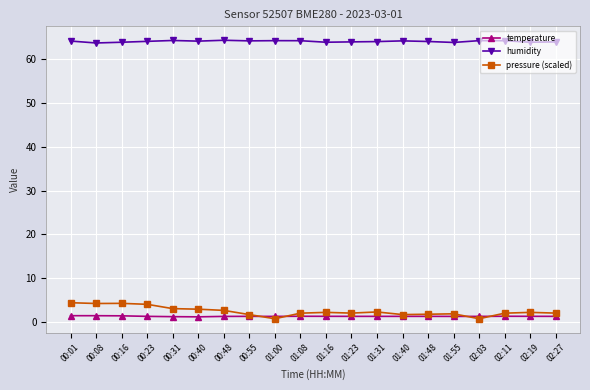

What is the difference between the highest and lowest values at 00:01?

62.6